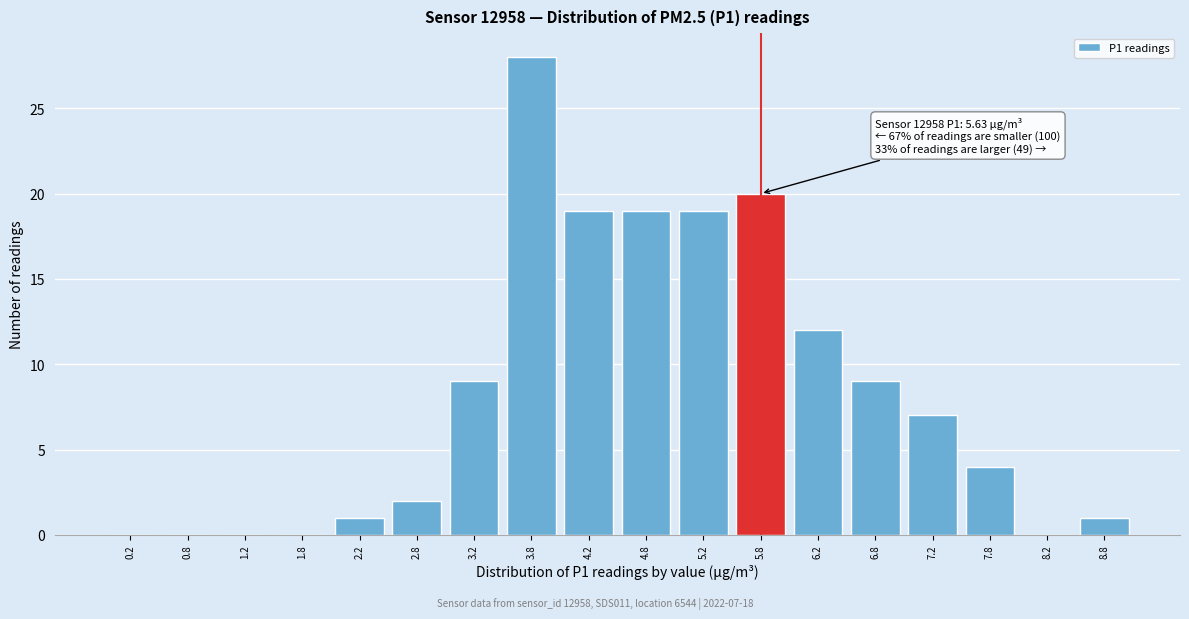

Reading left to right, list all the values displayed in this chart.

0.2=0	0.8=0	1.2=0	1.8=0	2.2=1	2.8=2	3.2=9	3.8=28	4.2=19	4.8=19	5.2=19	5.8=20	6.2=12	6.8=9	7.2=7	7.8=4	8.2=0	8.8=1